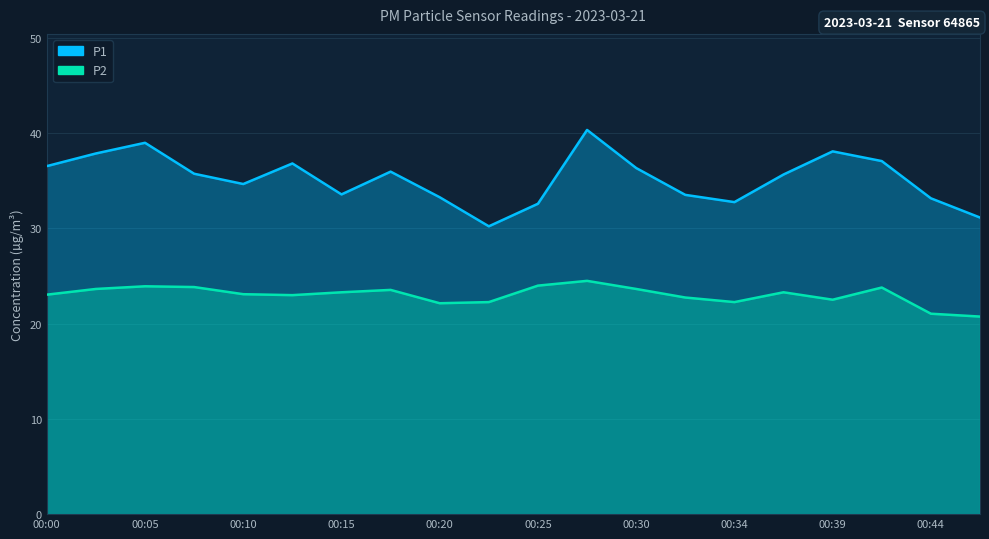

How many data points does each series have?

20